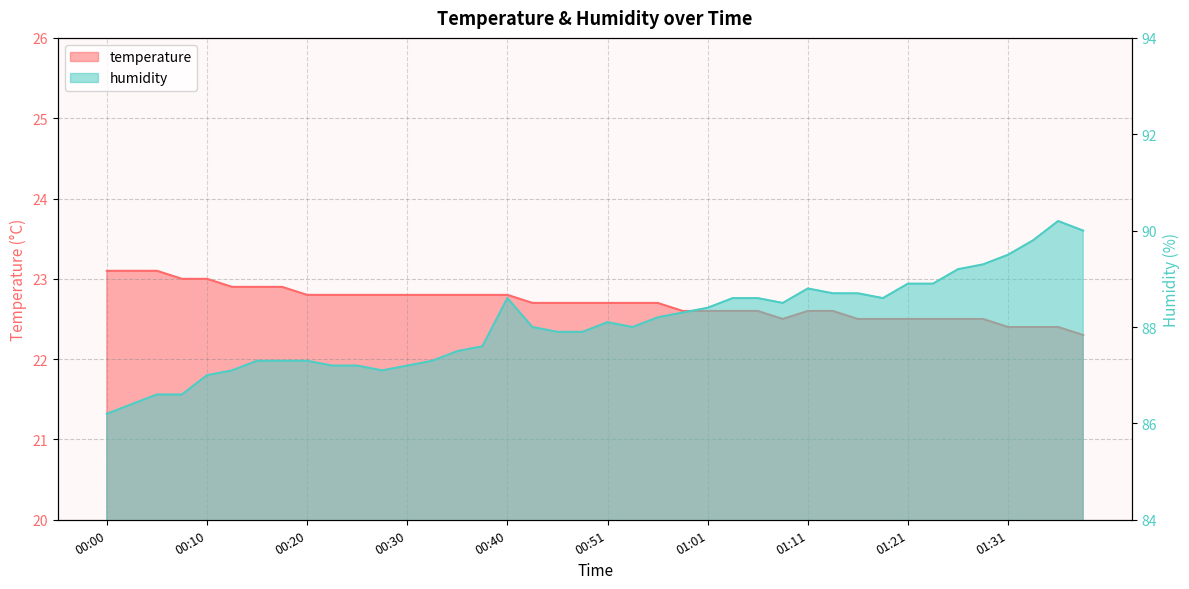

List the labels in order of temperature value, largest first.

00:00, 00:03, 00:05, 00:08, 00:10, 00:13, 00:15, 00:18, 00:20, 00:23, 00:25, 00:28, 00:30, 00:33, 00:35, 00:38, 00:40, 00:43, 00:46, 00:48, 00:51, 00:53, 00:56, 00:58, 01:01, 01:03, 01:06, 01:11, 01:14, 01:09, 01:16, 01:19, 01:21, 01:24, 01:26, 01:29, 01:31, 01:34, 01:36, 01:39